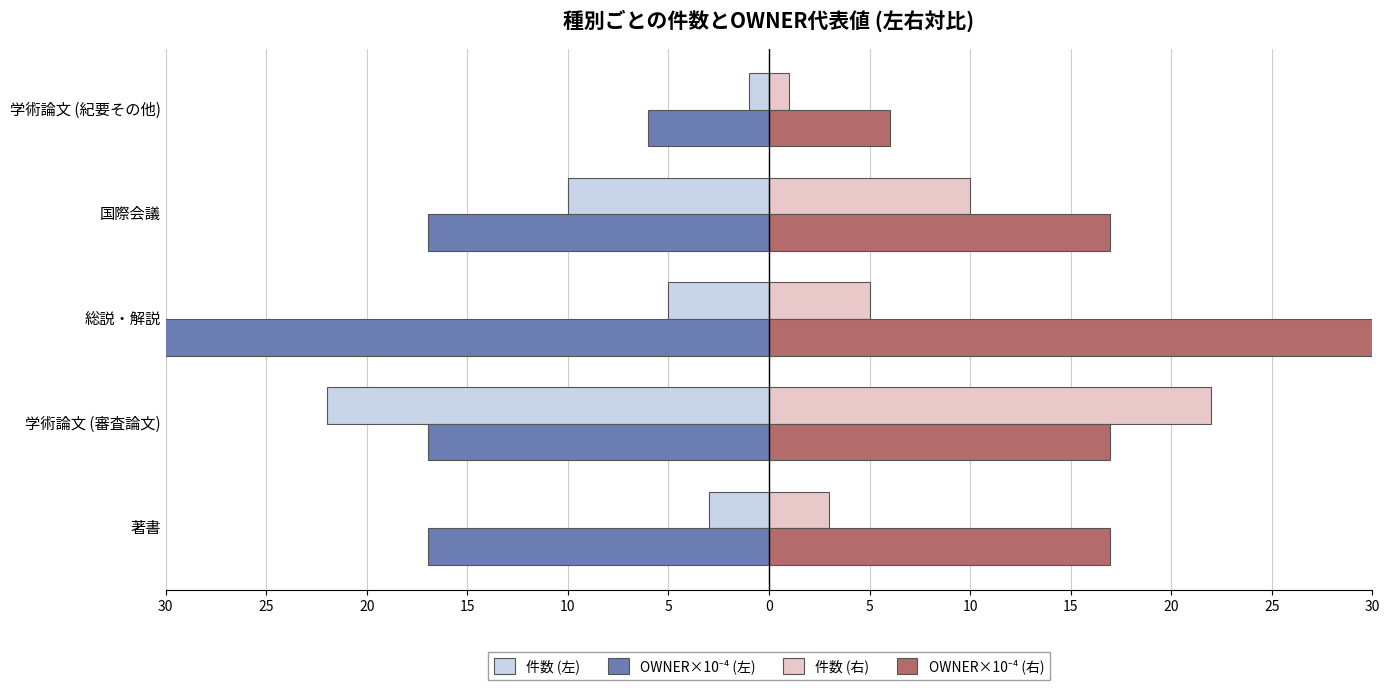

How many groups of bars are there?

5